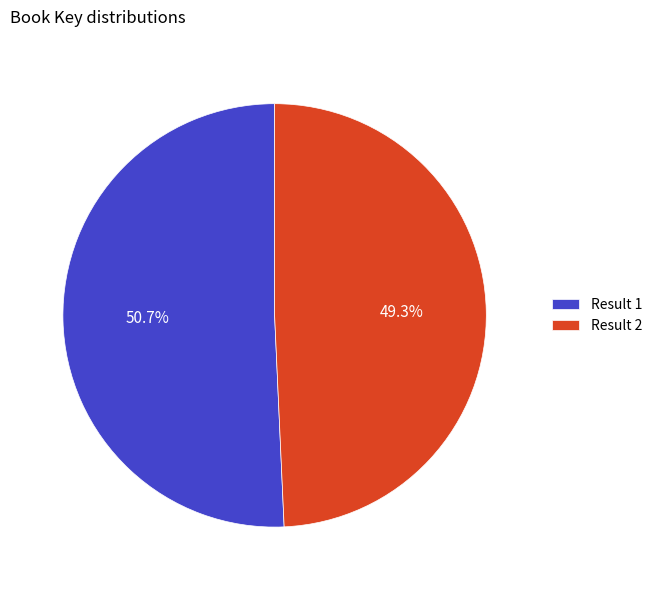

How many segments does this pie chart have?

2